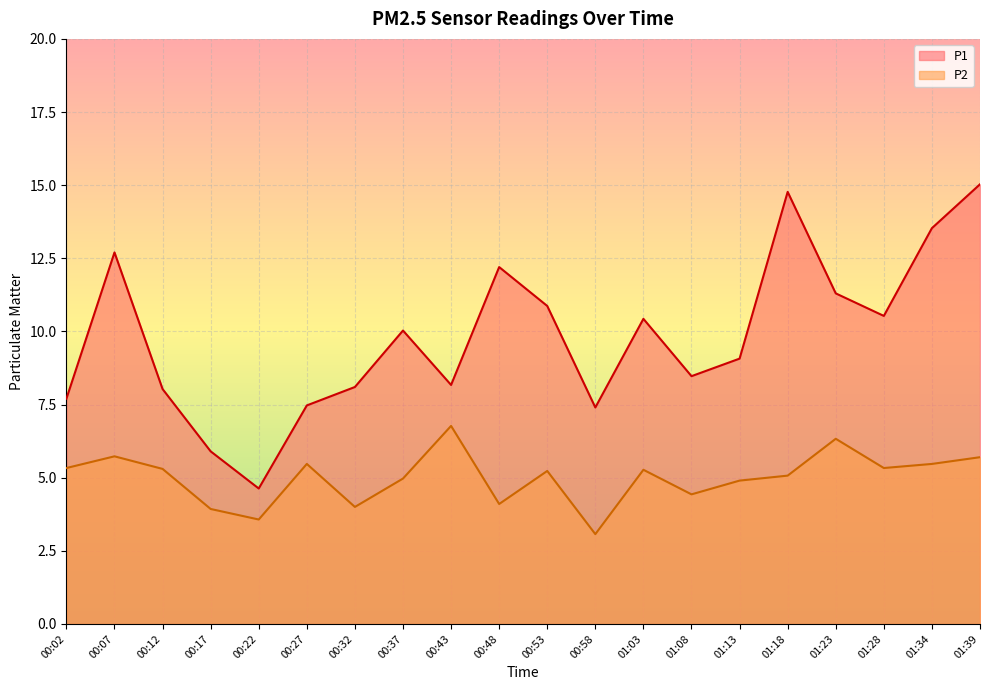

At which category does P2 reach its first local valley?

00:22